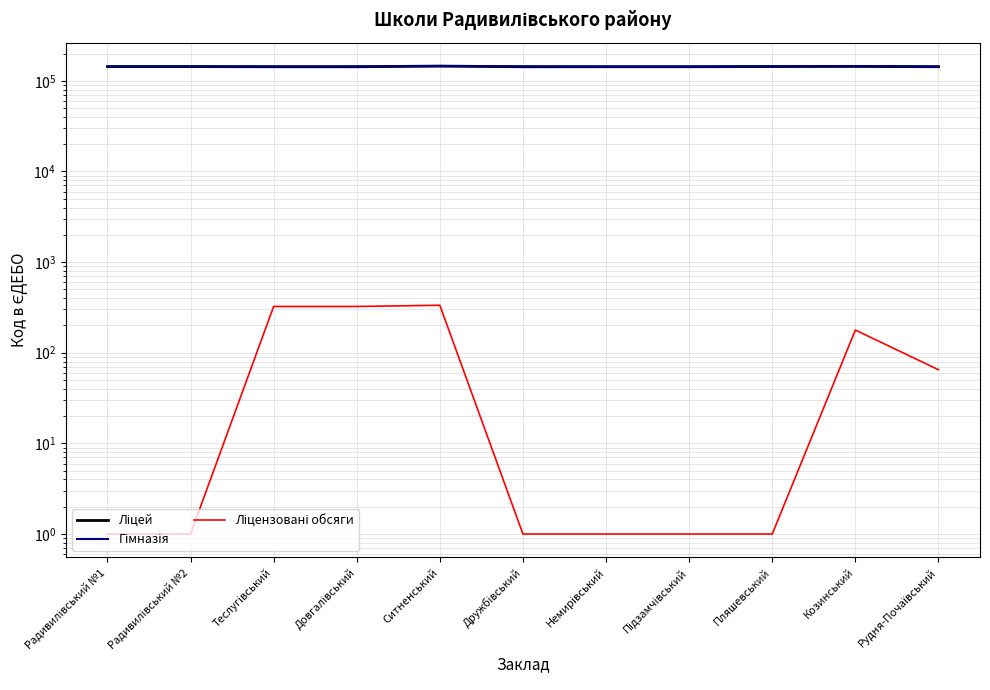

How many lines are shown in the chart?

3